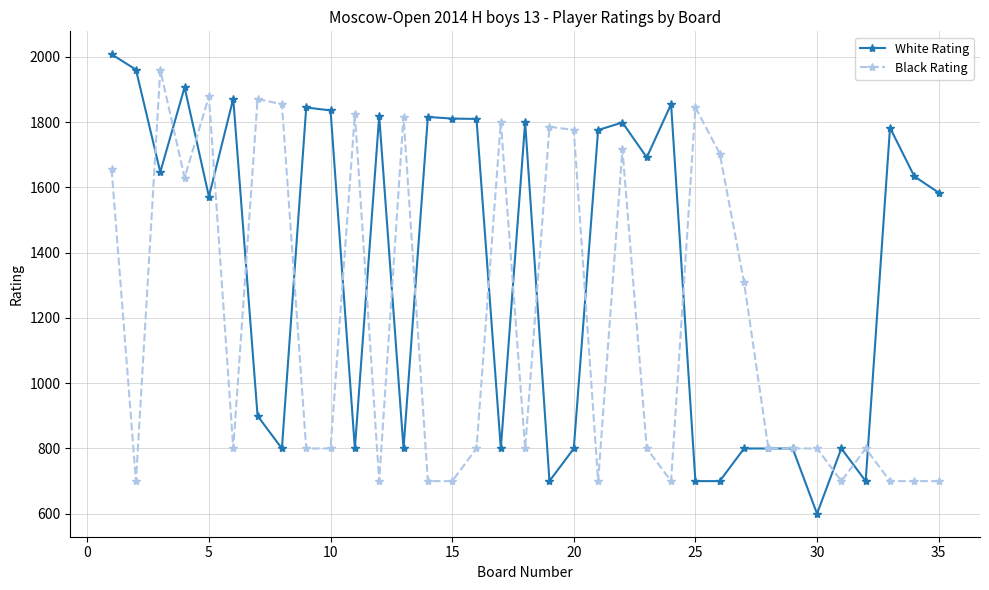

How many series are shown in this chart?

2